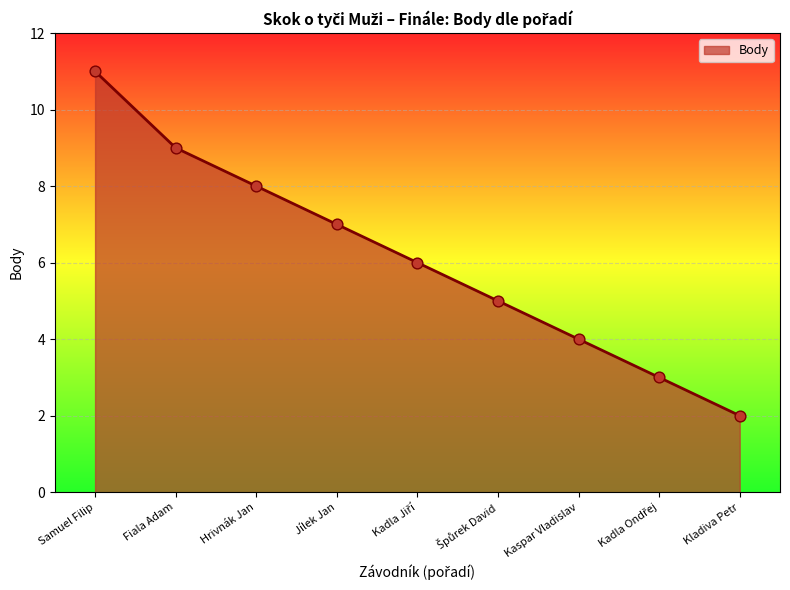

What is the change in value from Jílek Jan to Kaspar Vladislav?

-3